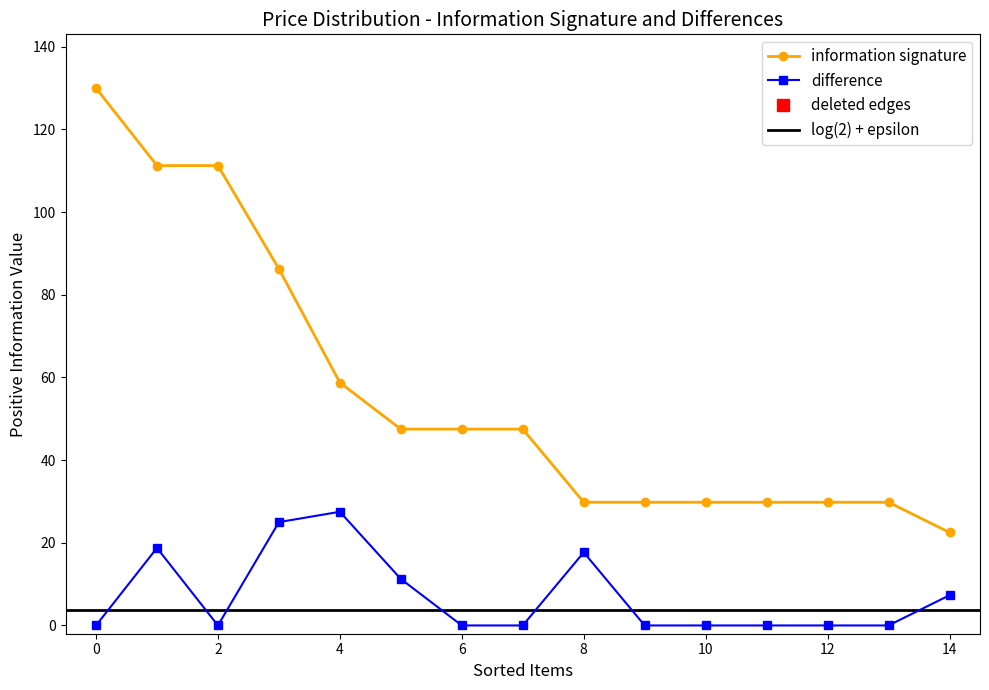

True or false: Price and Quantity intersect in this chart.

False